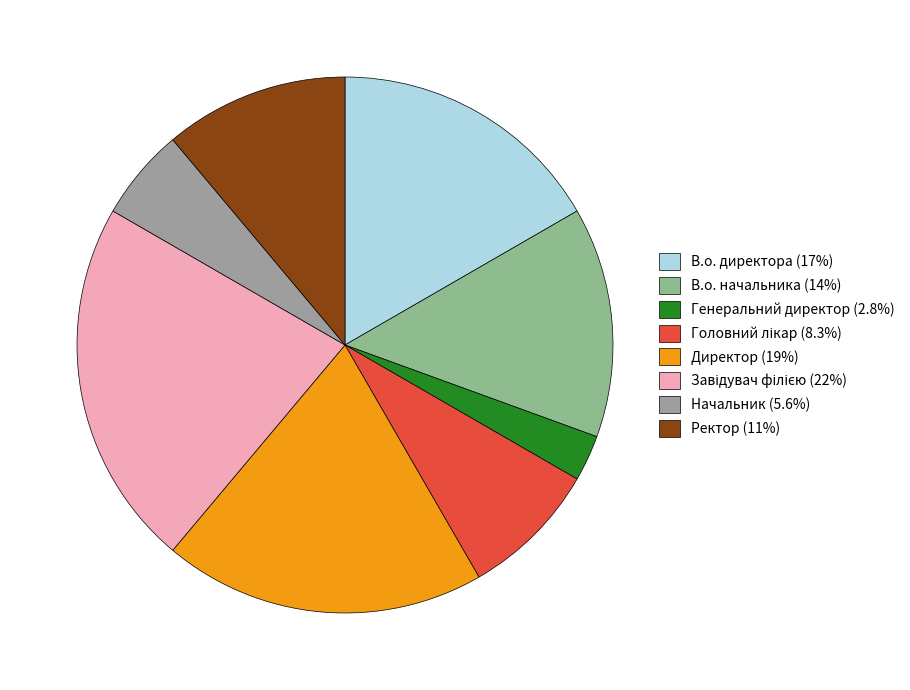

How many segments does this pie chart have?

8